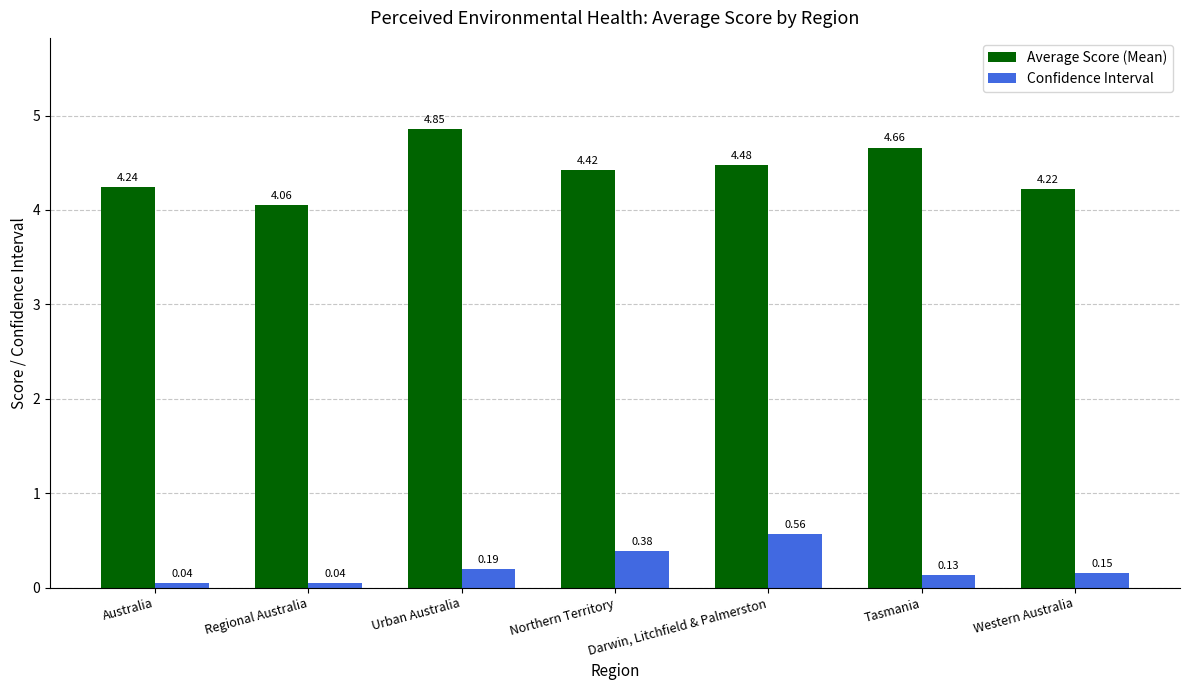

At which category does the chart reach its peak across all series?

Urban Australia